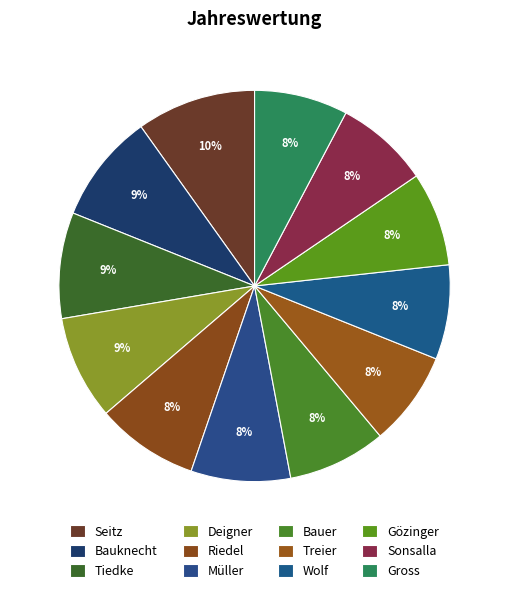

The Bauer slice represents 8% of the pie. True or false?

True